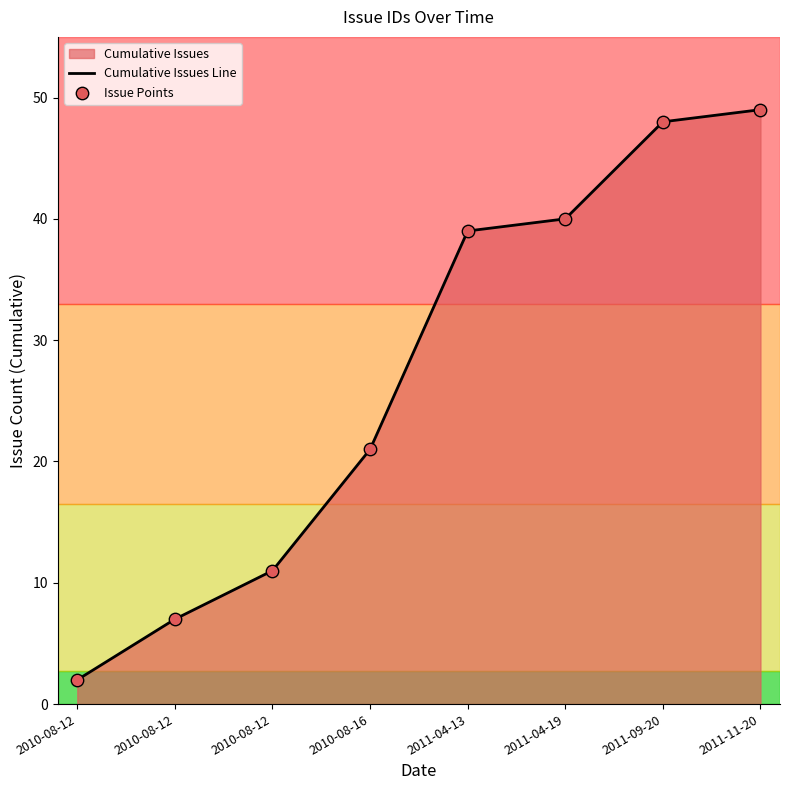

At which category is the sum across all series the highest?

2011-11-20